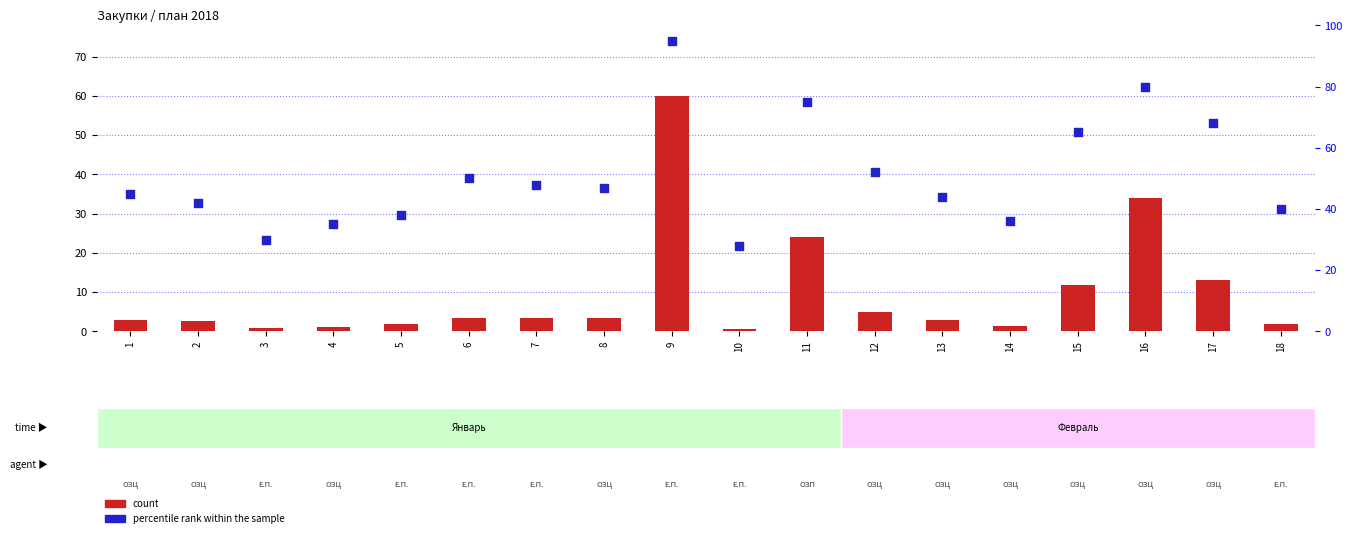

Which series reaches the minimum Y coordinate?

count